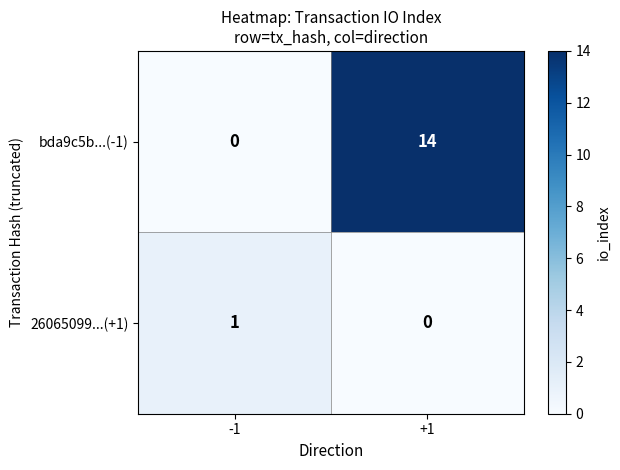

The bda9c5b...(-1) series shows 20 at +1. True or false?

False